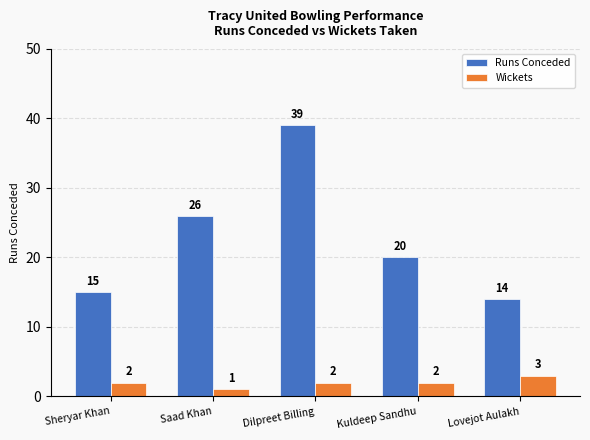

At which label does Runs Conceded first exceed 20?

Saad Khan